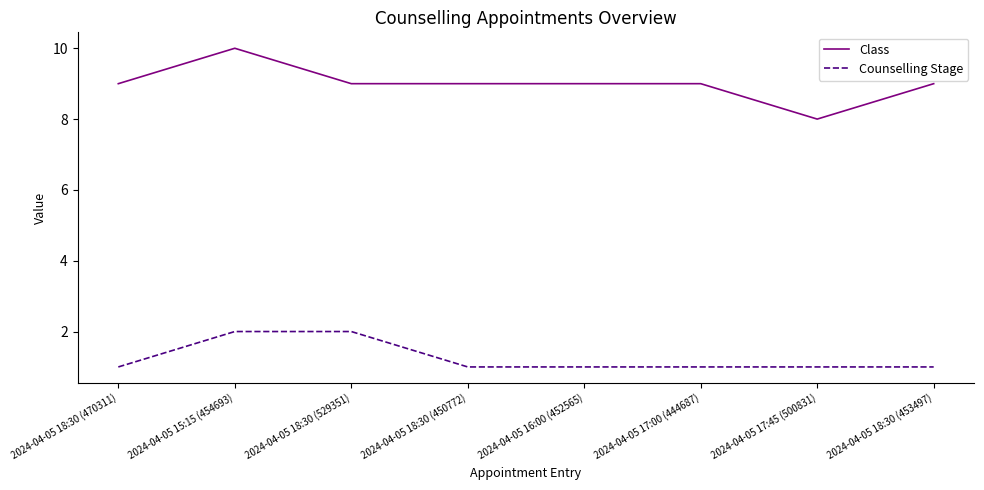

What is the average value of the Class series?

9